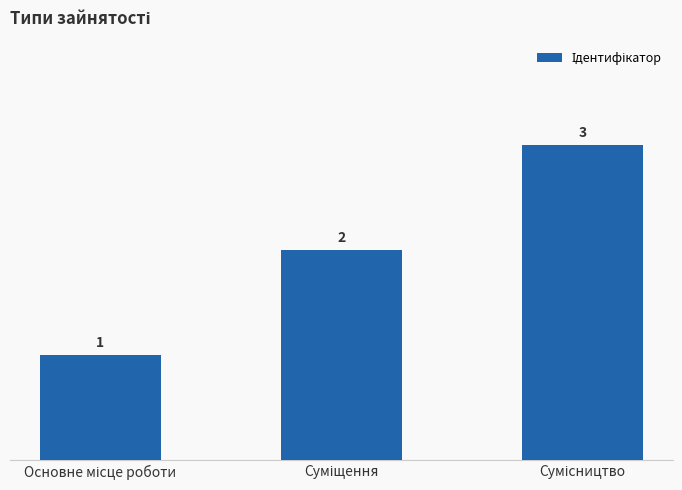

Are the bars horizontal?

No